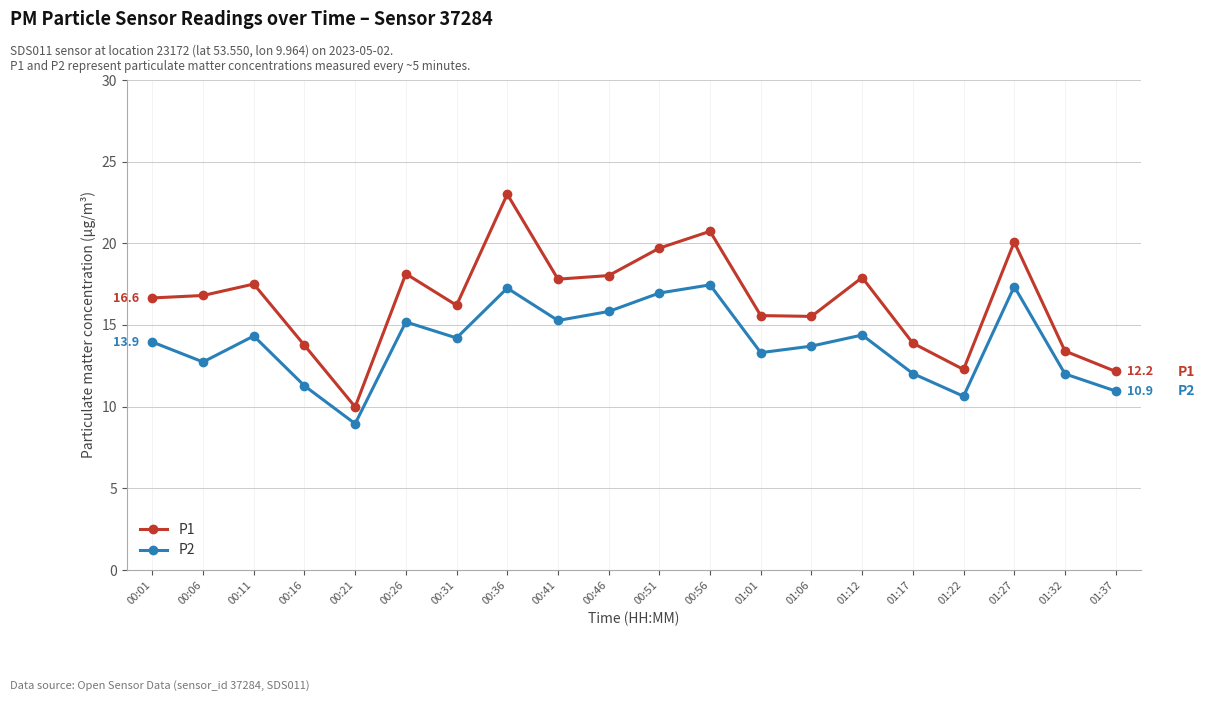

Which series has the largest total across all categories?

P1